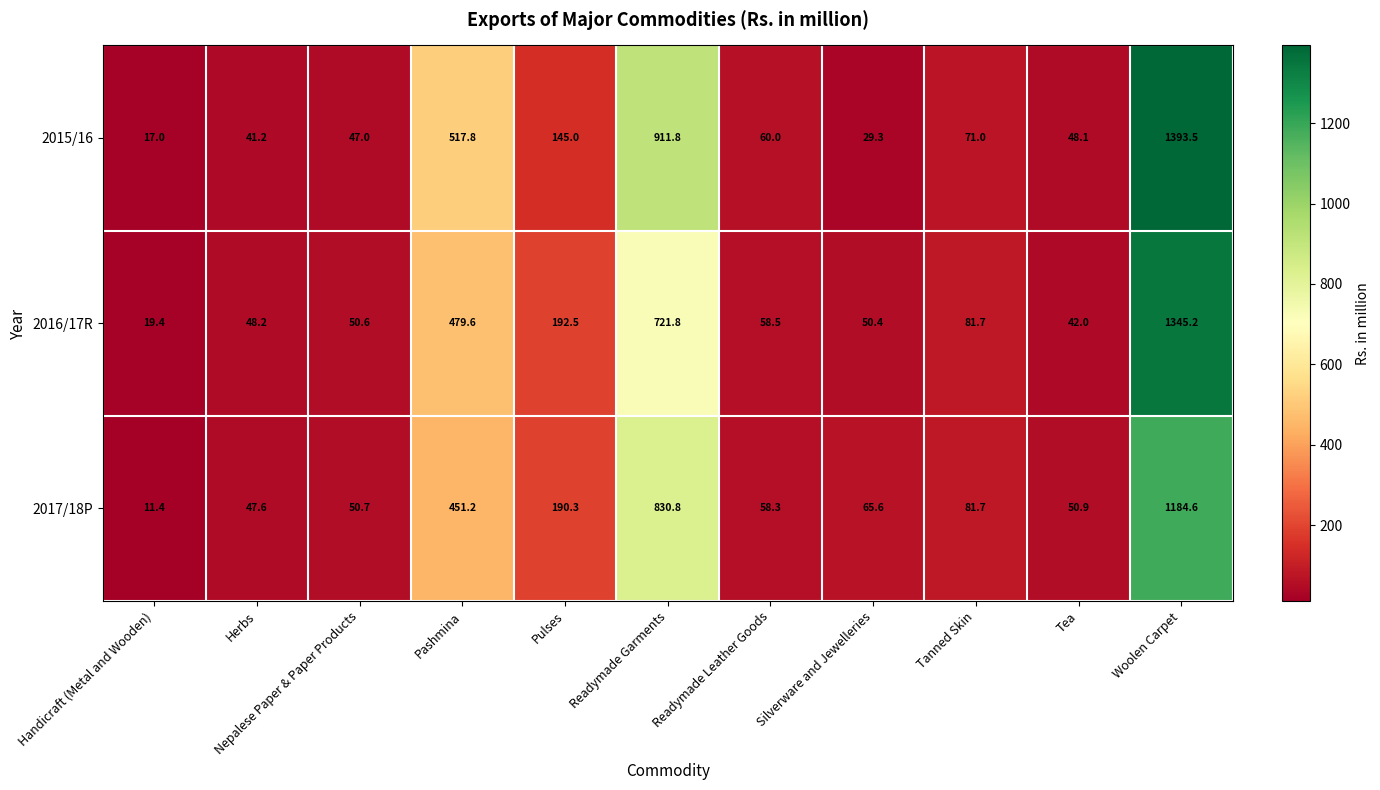

What is the difference between the maximum and minimum values in the 2015/16 series?

1376.5